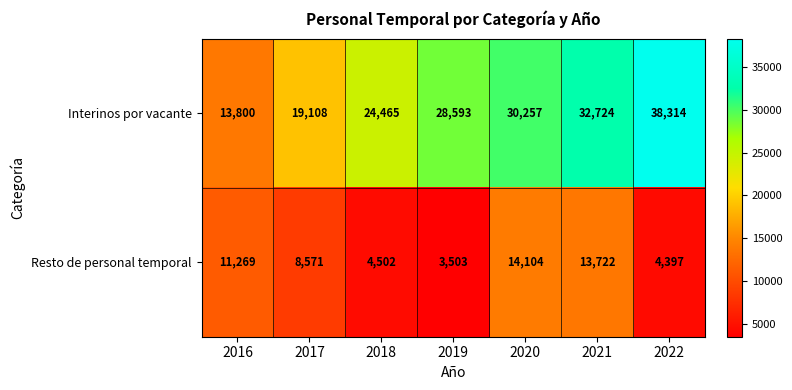

Where is Resto de personal temporal nearest to the value 8803?

2017